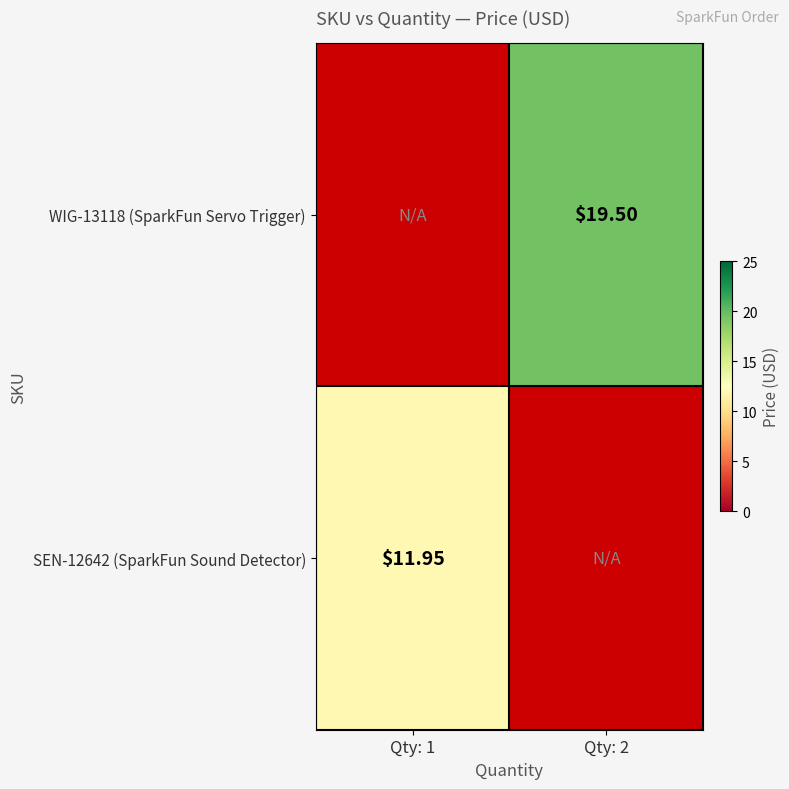

At how many categories does at least one series exceed 5?

2